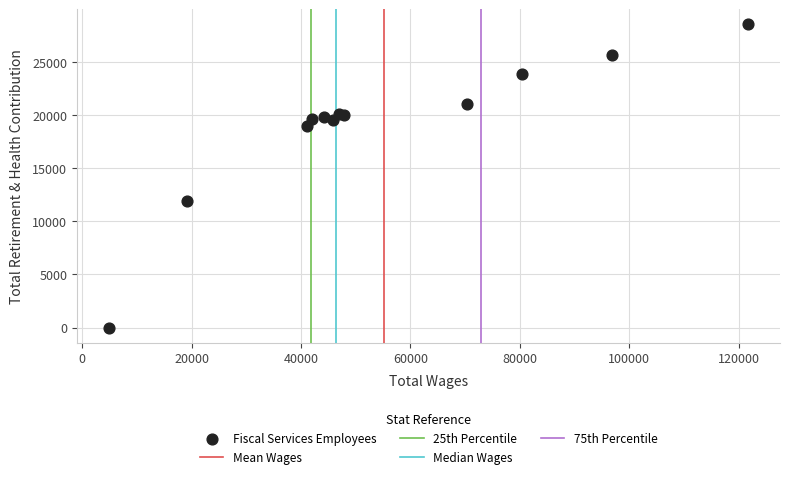

What Y value in the scatter plot is closest to 14267?

11868